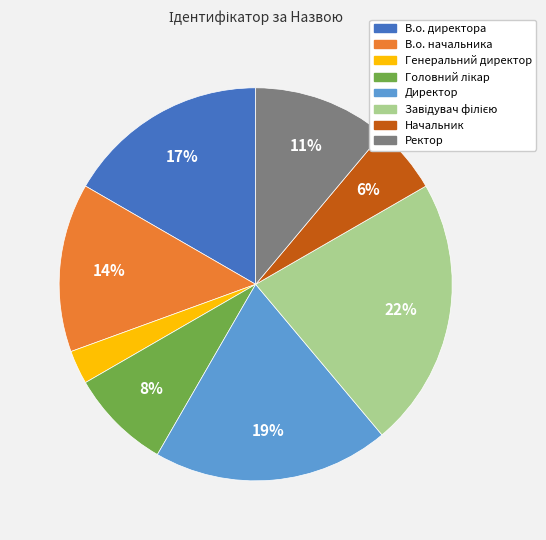

To the nearest percent, what percentage of the pie is Генеральний директор?

3%